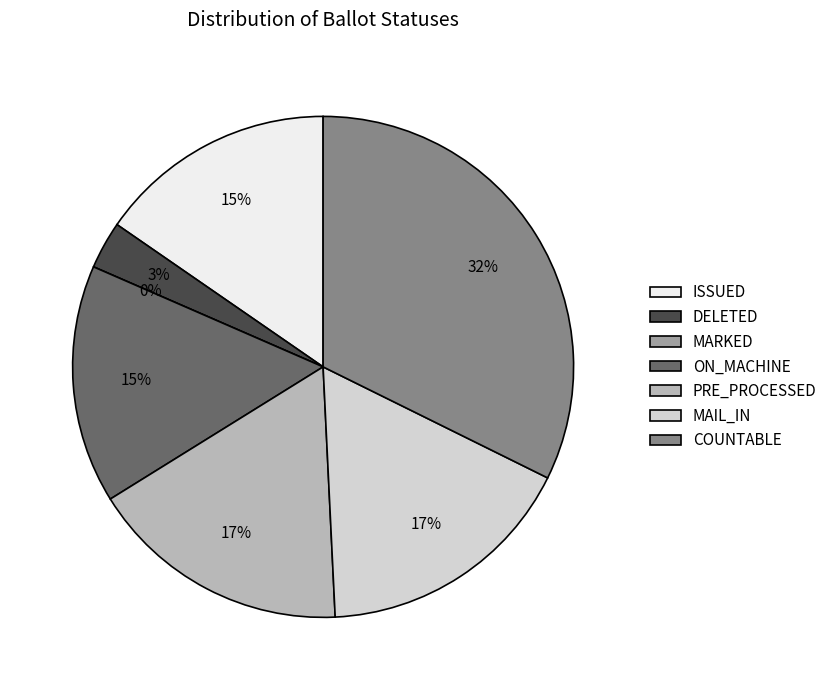

Does any single category account for the majority?

No